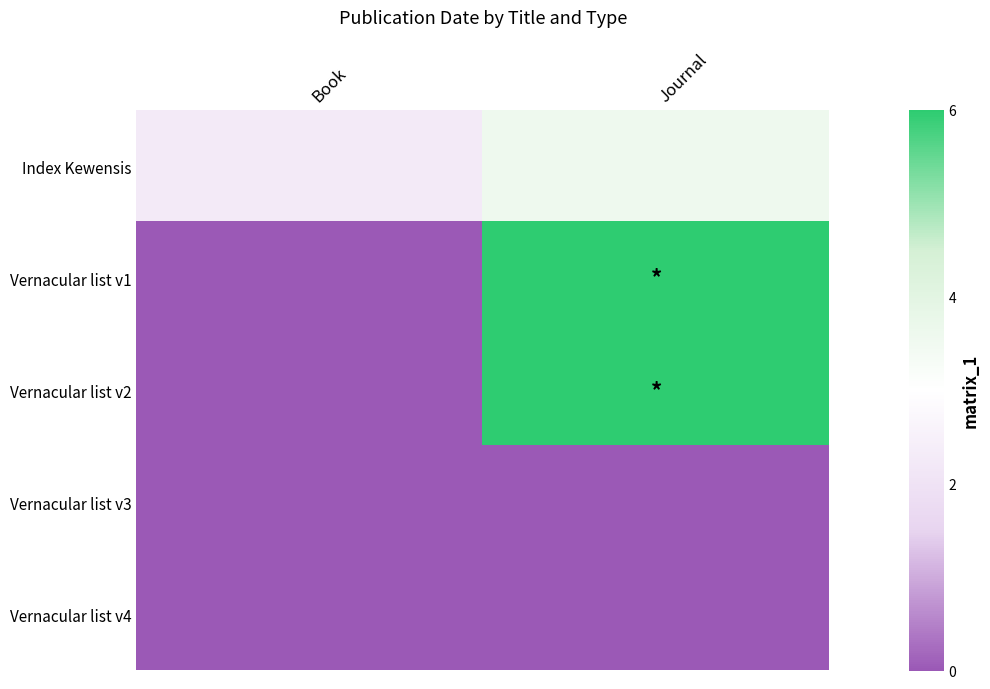

At how many categories does at least one series exceed 5?

1